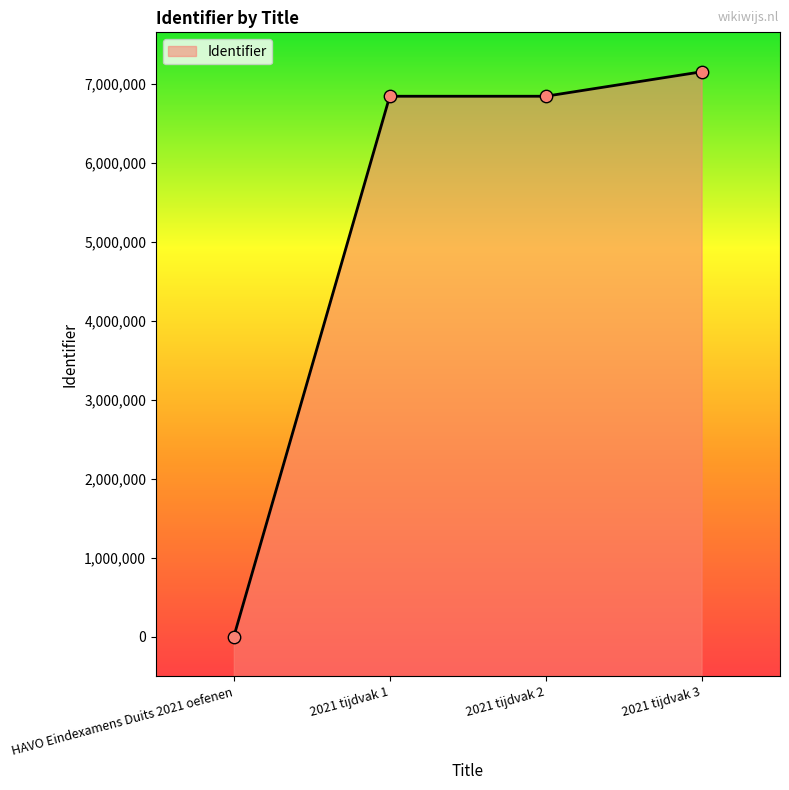

What is the ratio of the value at 2021 tijdvak 2 to the value at 2021 tijdvak 3?

1.0